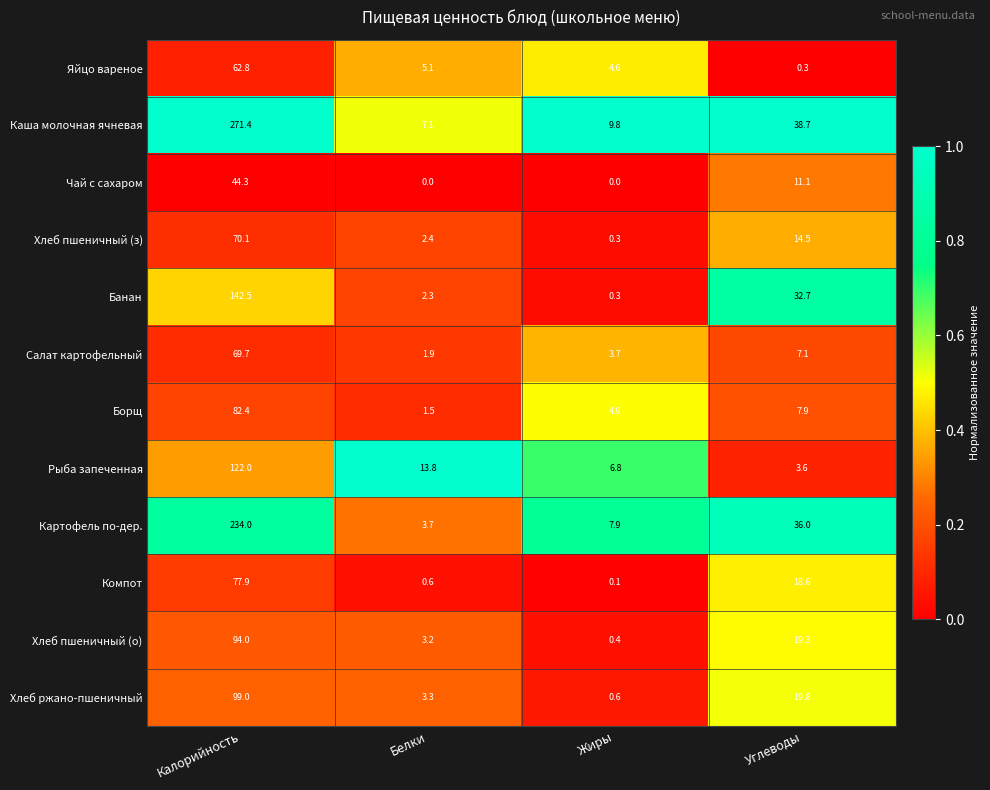

At which label does Каша молочная ячневая reach its peak?

Калорийность